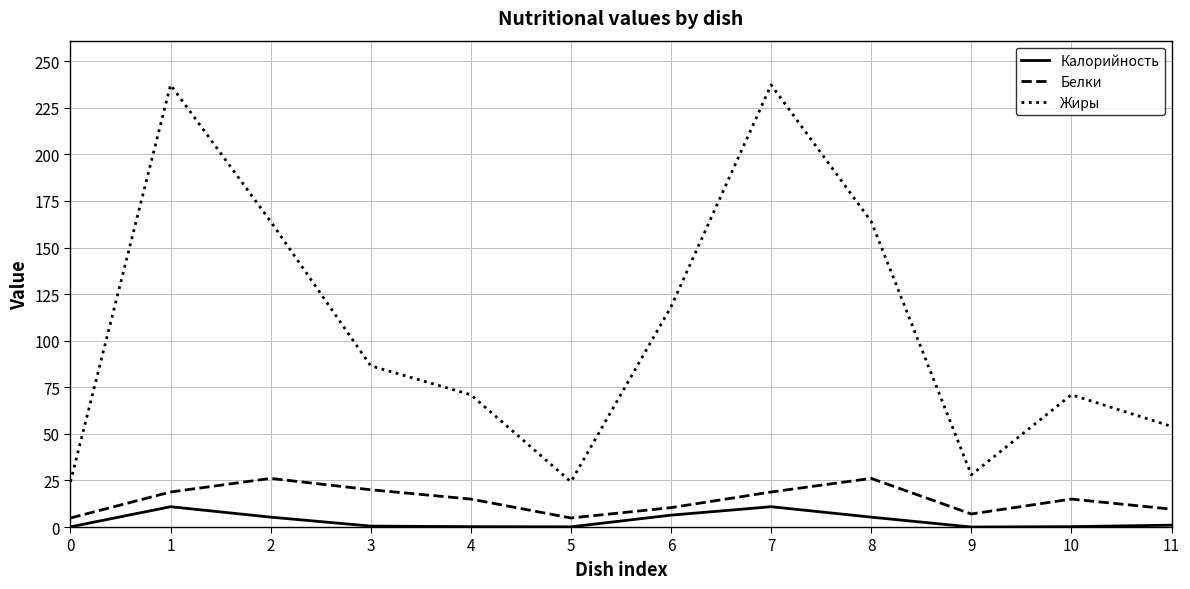

What is the approximate value of Белки at 8?

26.1